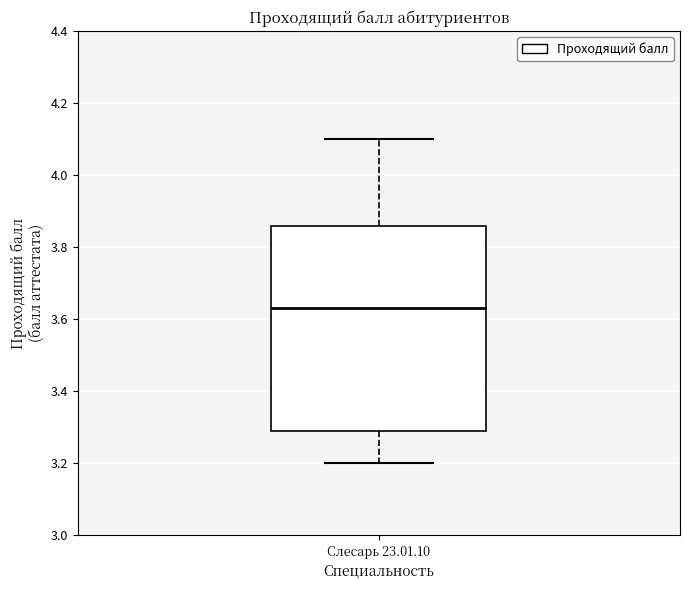

Where does the lower whisker of the box for Слесарь 23.01.10 end on the y-axis? The values are not printed on the chart, so give them approximately, as read against the axis.

3.20